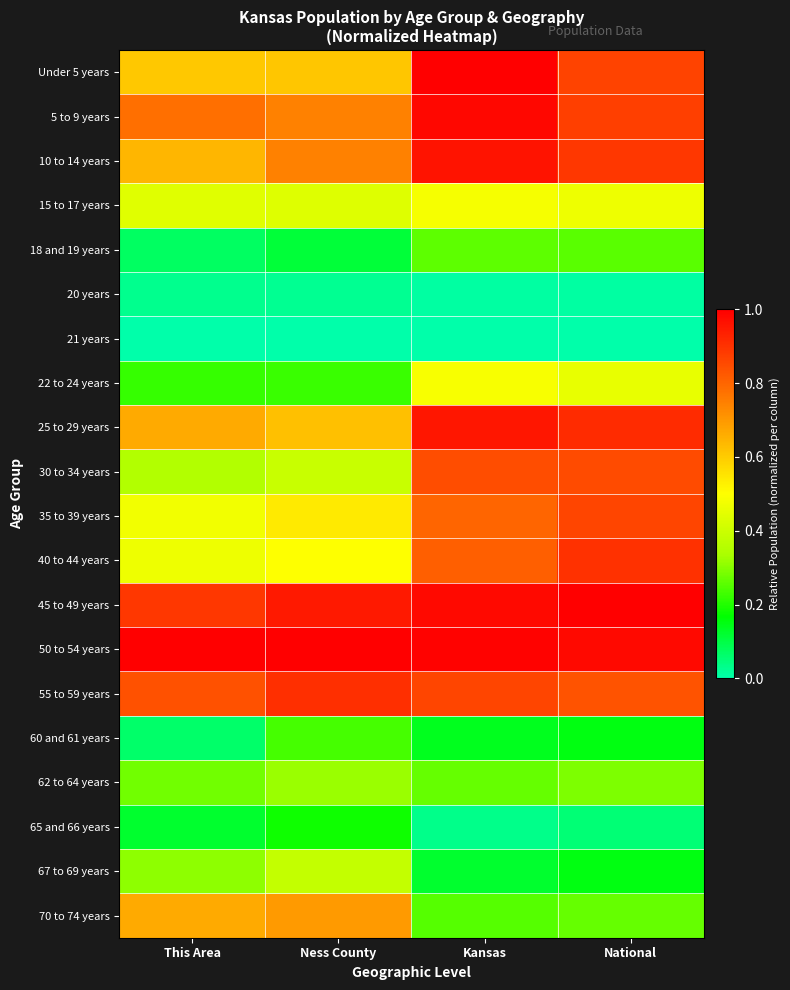

What is the total value across all series at National?

11.1